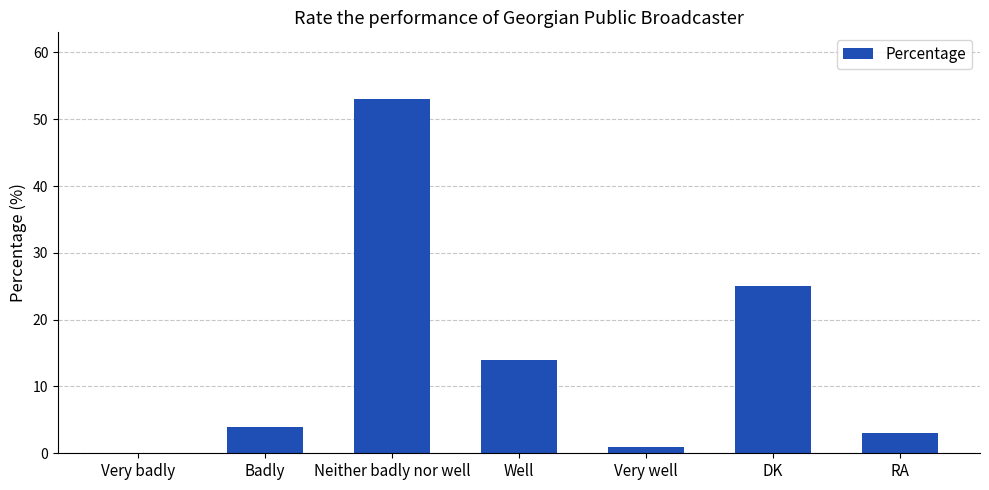

What is the sum of all values?

100